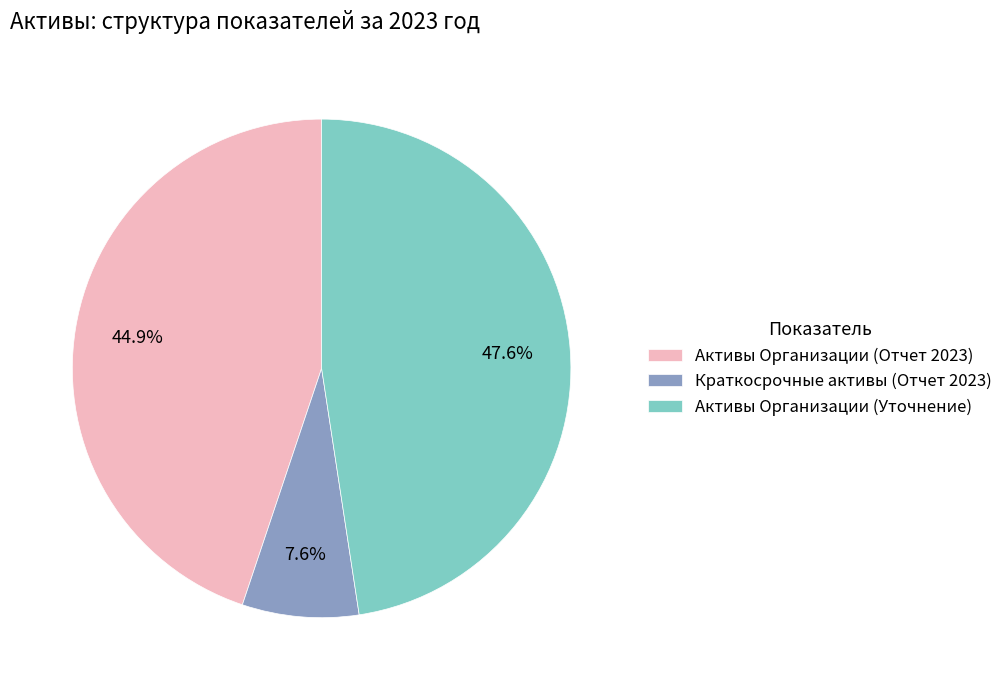

Count the number of slices in the pie.

3